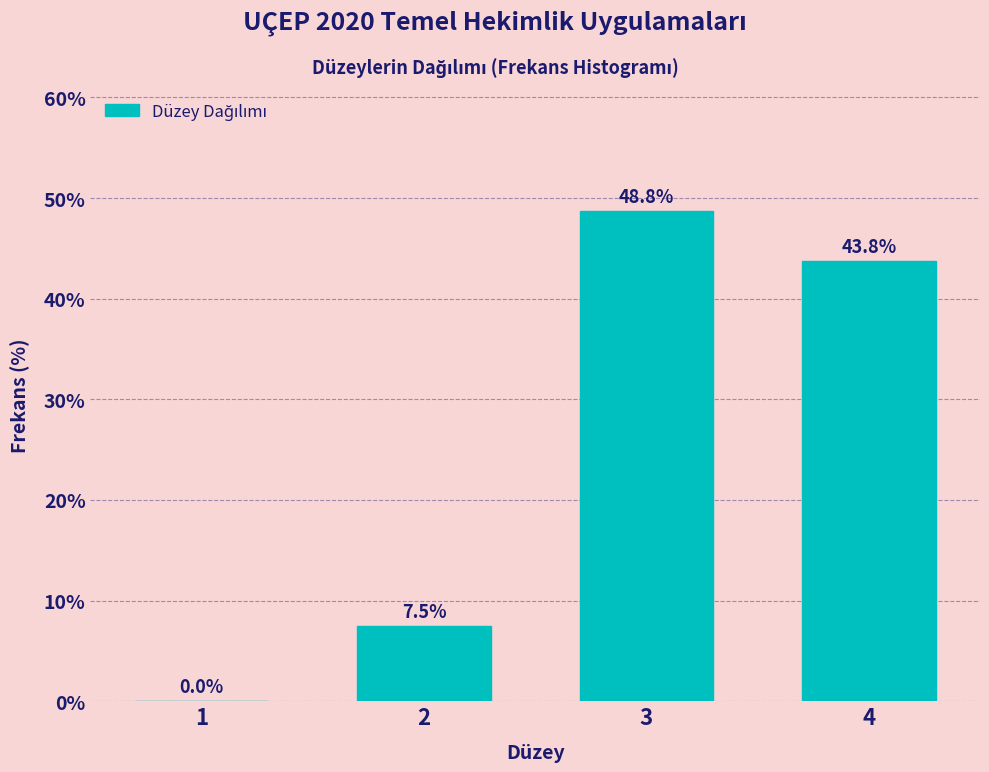

Reading left to right, transcribe all the data shown in this chart.

1=0.0	2=7.5	3=48.8	4=43.8